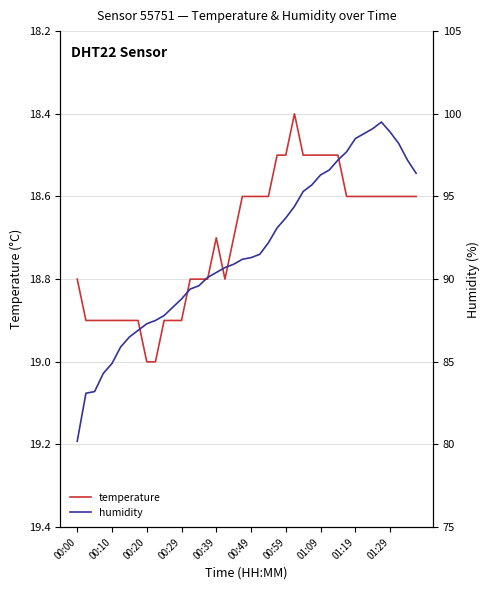

Is it true that temperature equals 32.7 at 00:20?

False